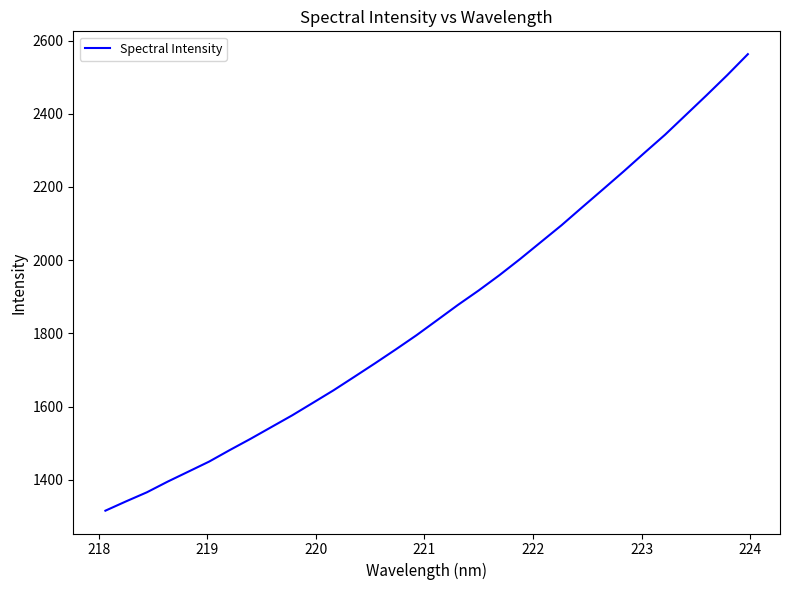

What is the maximum value shown in the chart?

2562.8